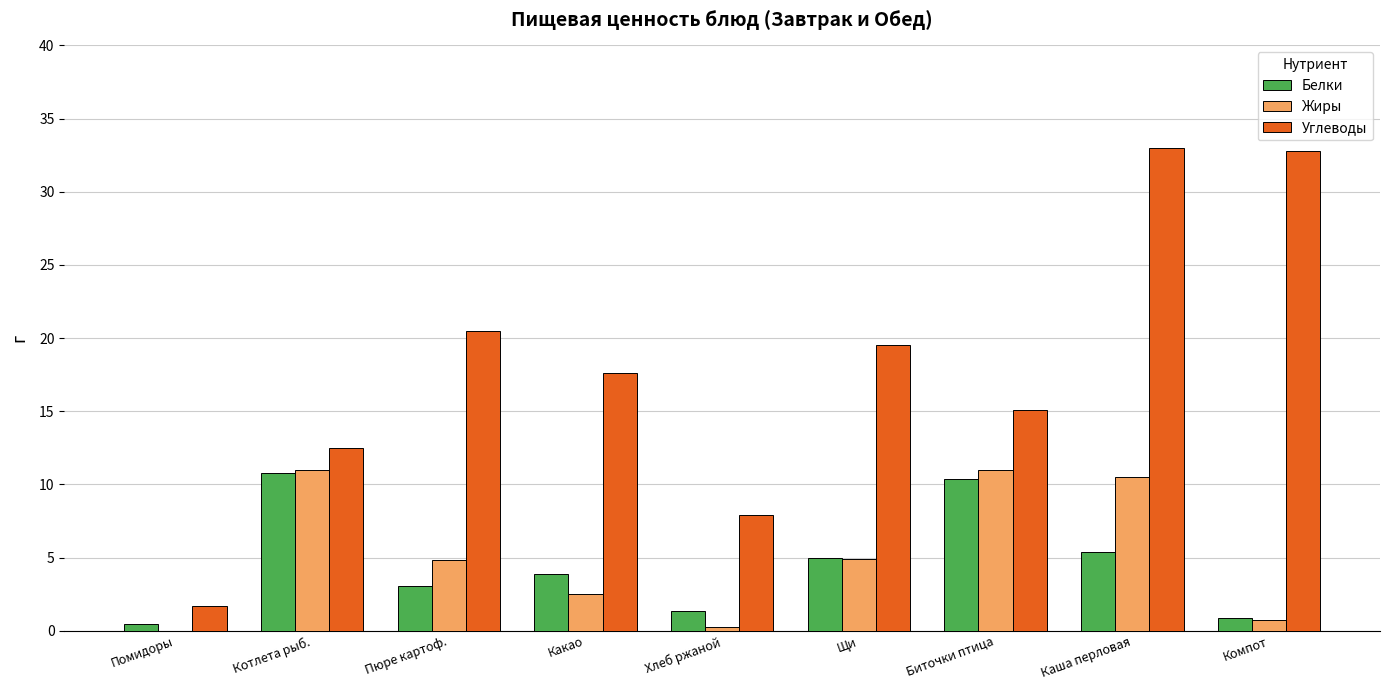

What is the maximum value shown in the chart?

33.0